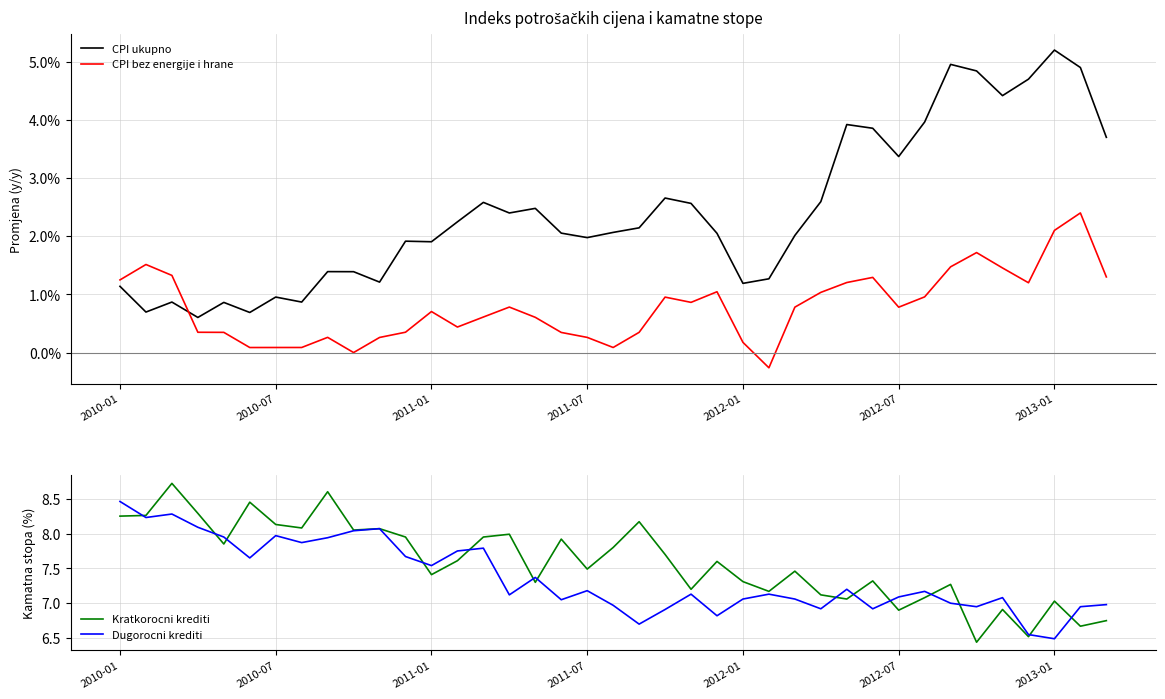

The Dugorocni krediti series shows 12.2 at 2012-07. True or false?

False